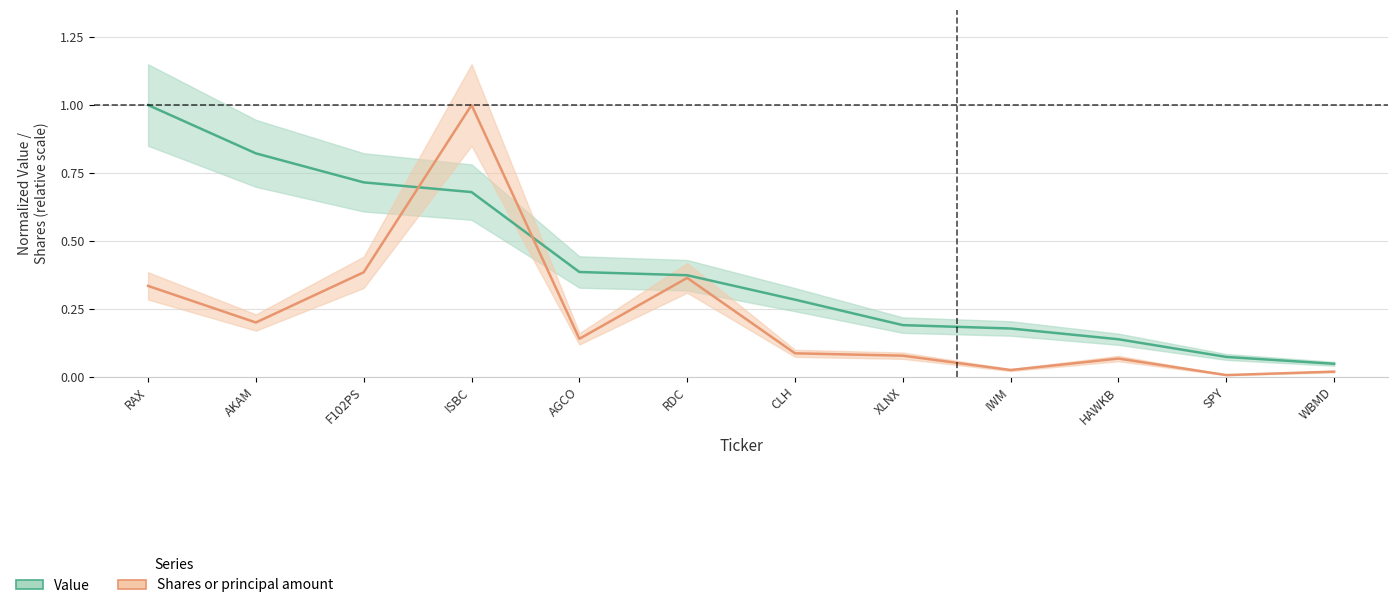

Which category has the lowest value in the Shares or principal amount series?

SPY